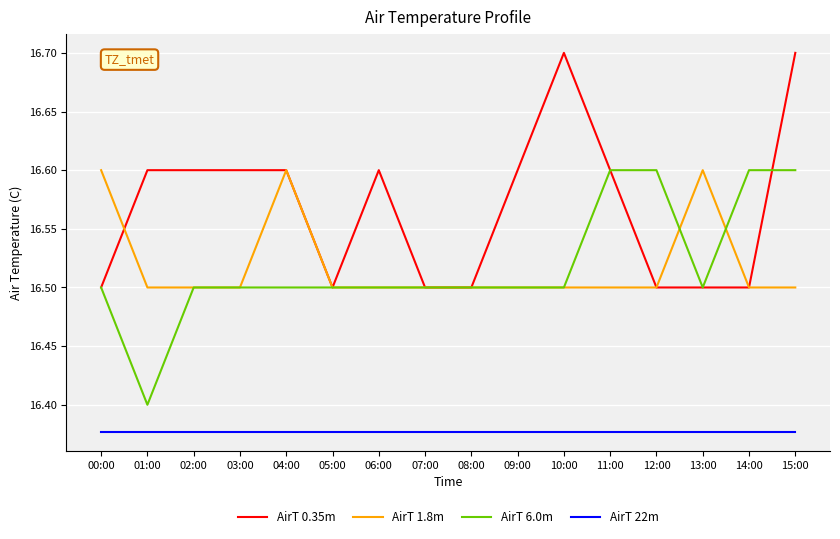

Which category has the lowest value in the AirT 6.0m series?

01:00